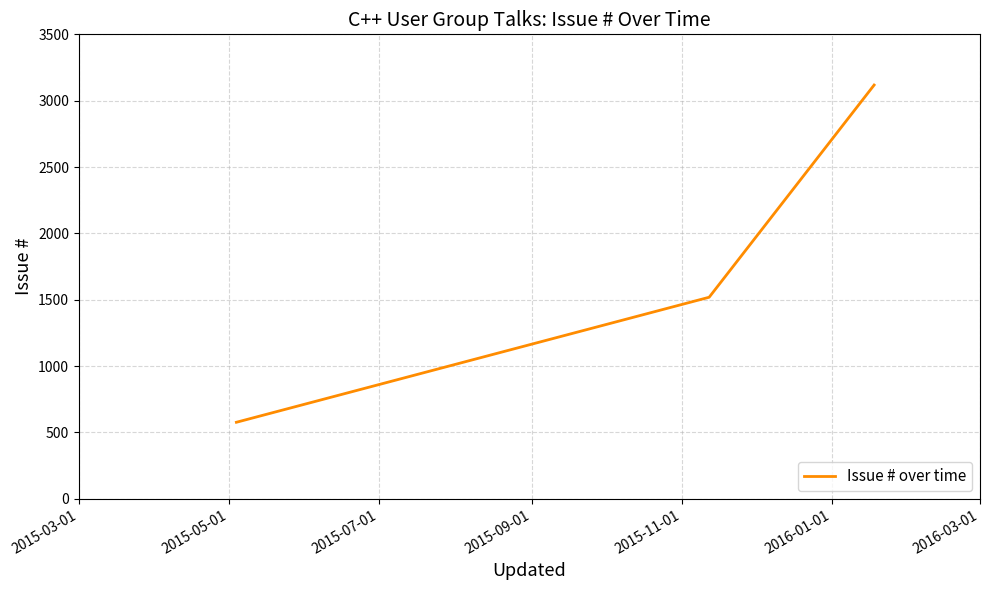

What is the minimum value shown in the chart?

577